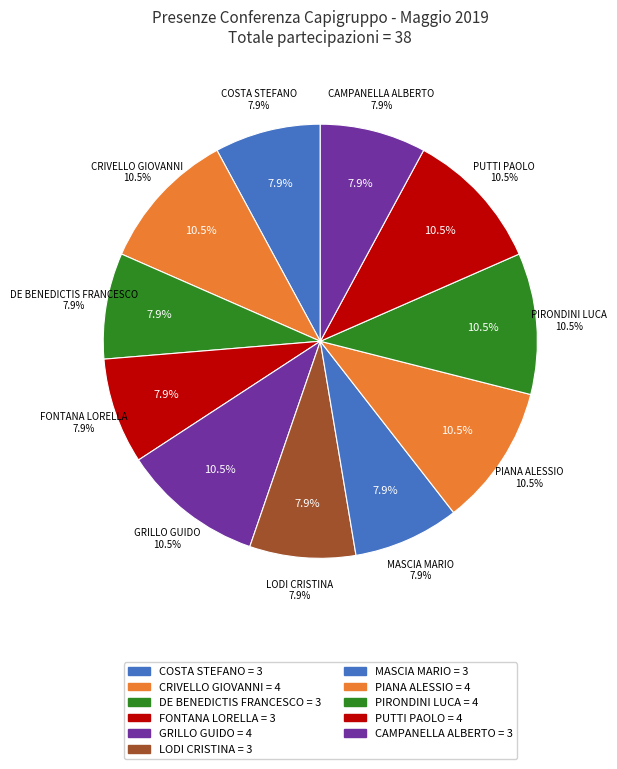

How many segments does this pie chart have?

11